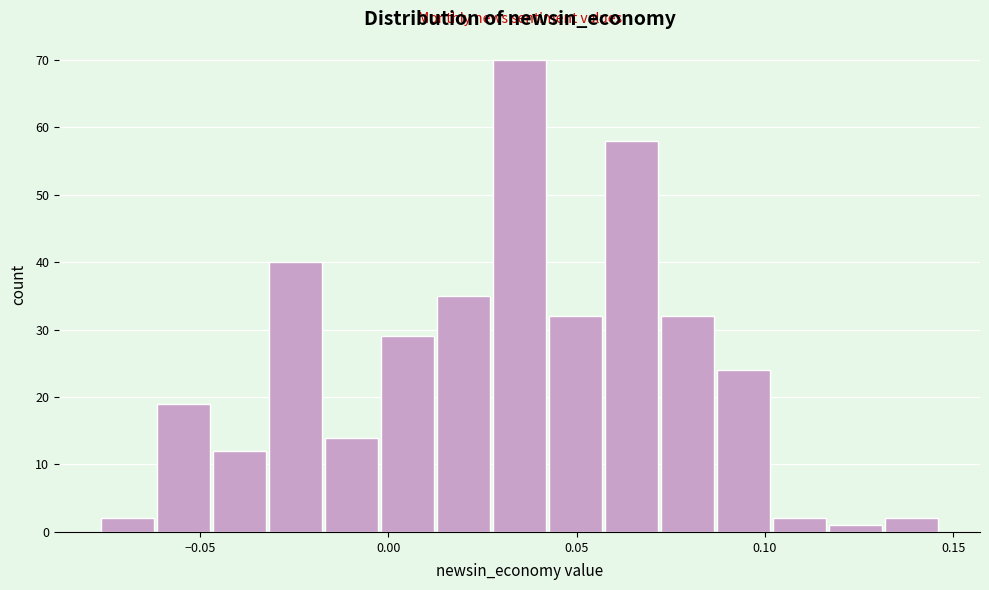

Around what value on the x-axis is the tallest bar? Give the approximate position of its centre, as read against the axis.

0.035